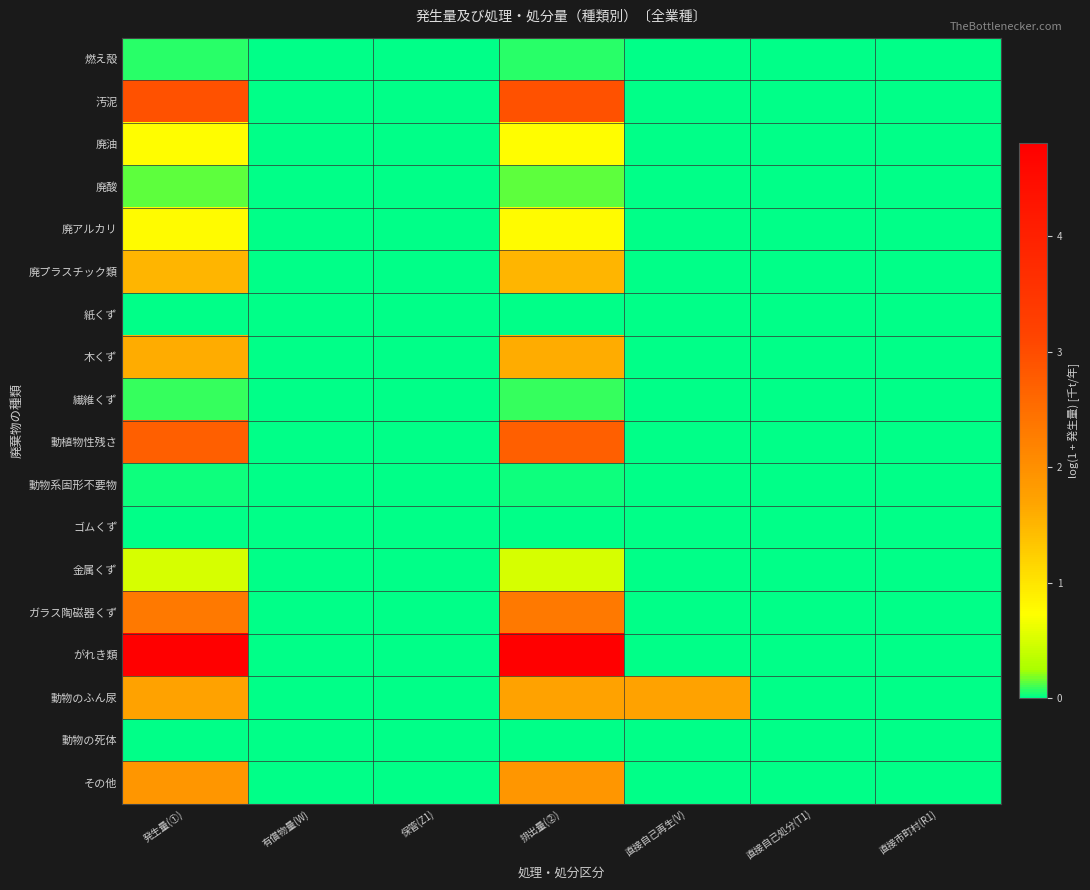

Rank the series at 保管(Z1) from highest to lowest value.

燃え殻, 汚泥, 廃油, 廃酸, 廃アルカリ, 廃プラスチック類, 紙くず, 木くず, 繊維くず, 動植物性残さ, 動物系固形不要物, ゴムくず, 金属くず, ガラス陶磁器くず, がれき類, 動物のふん尿, 動物の死体, その他